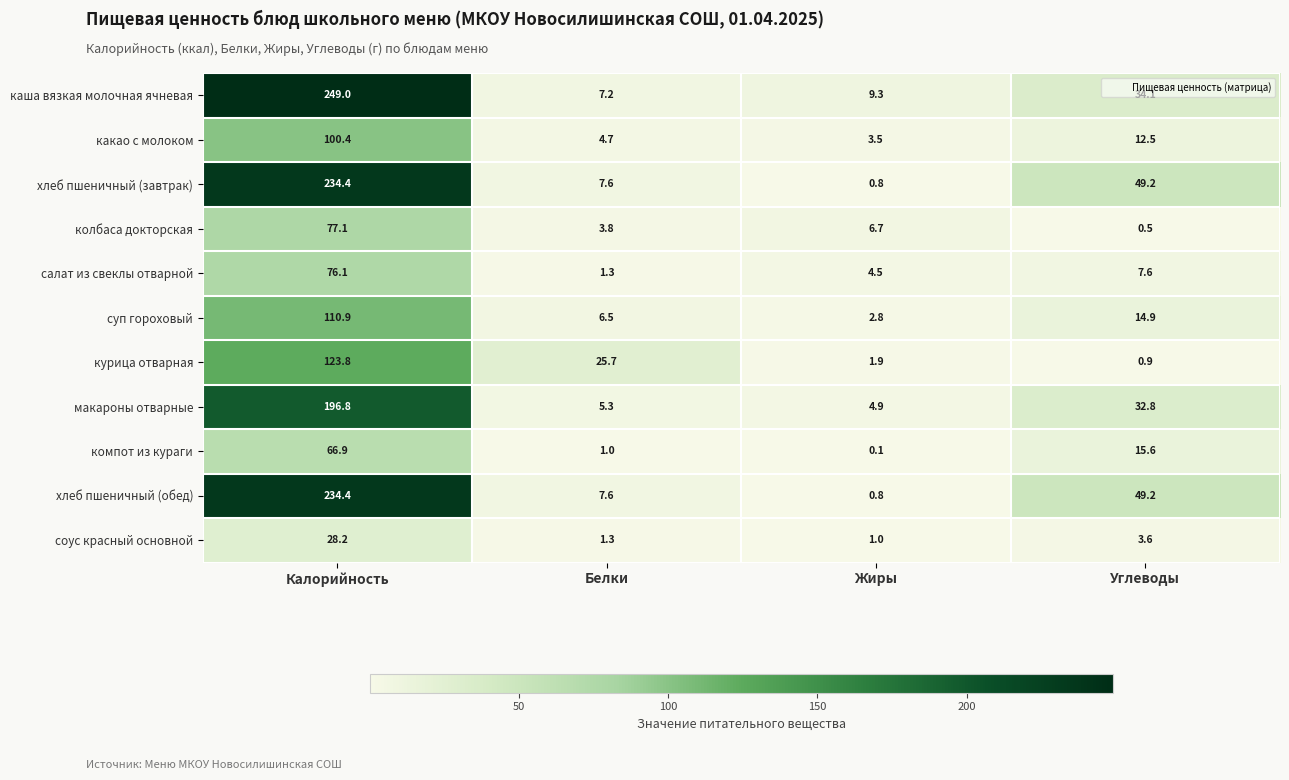

Which label corresponds to the largest value in the chart?

Калорийность